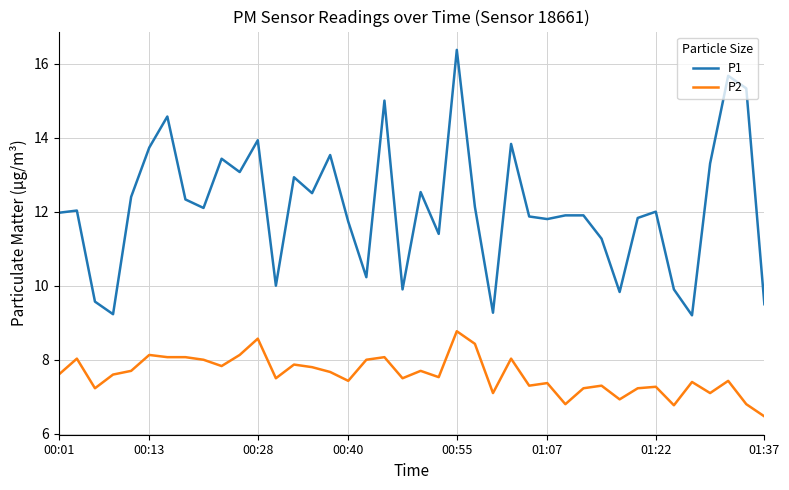

True or false: P2 and P1 cross at least once.

False